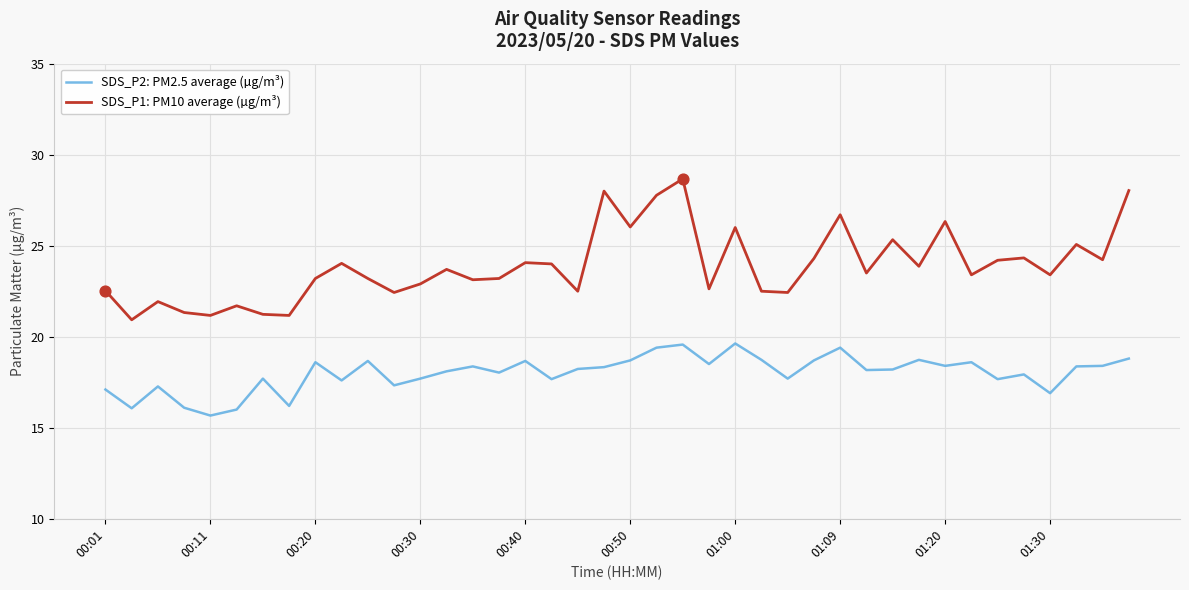

Which series has the widest spread of values?

SDS_P1: PM10 average (µg/m³)